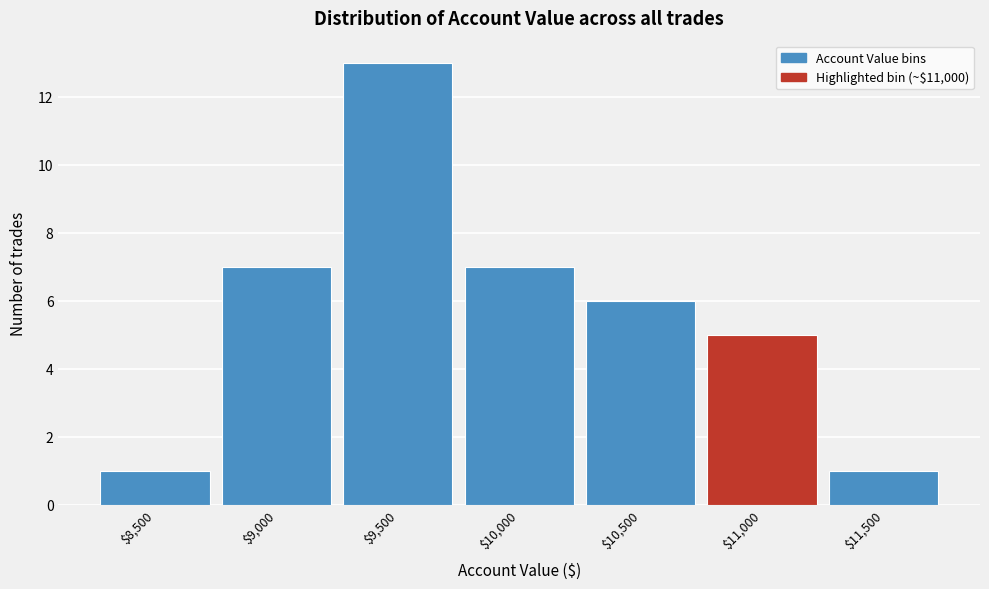

Reading right to left, extract all data points from this chart.

1	5	6	7	13	7	1